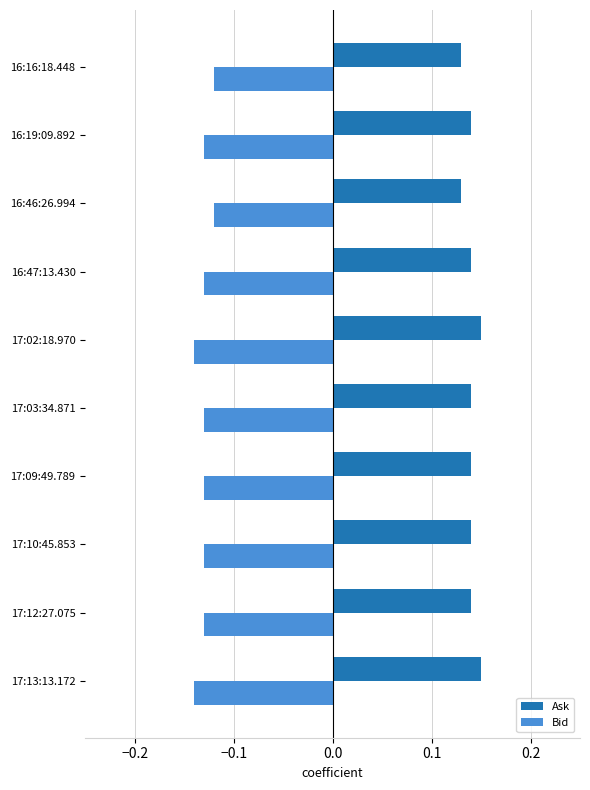

Is it true that Ask equals 0.0 at 17:10:45.853?

False